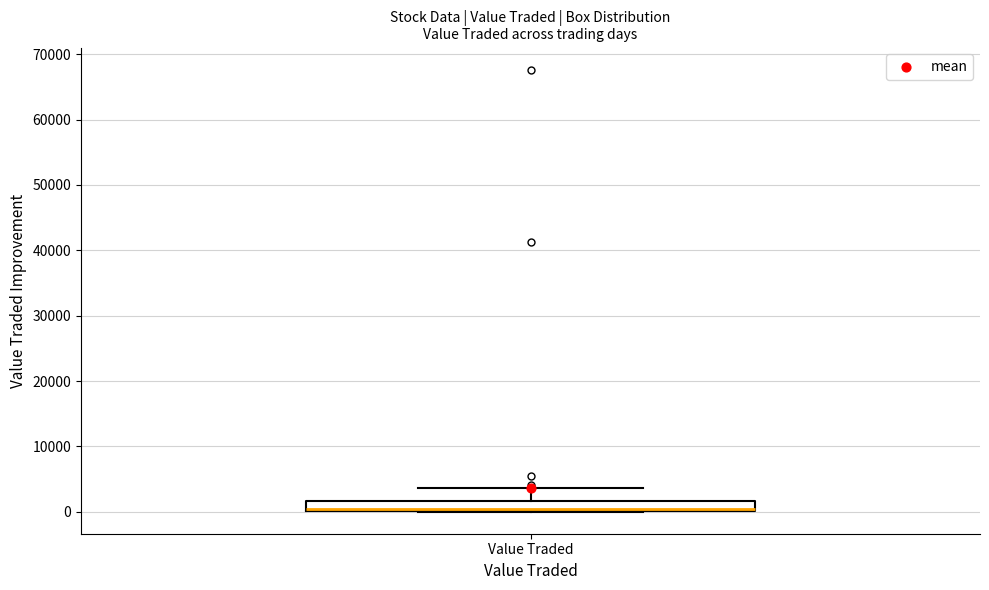

Transcribe this box plot: give where the median line is, the range the box spans, and where the two whiskers end, as read against the y-axis. The values are not printed on the chart, so give them approximately, as read against the axis.

median 0 (just above the box's lower edge), box 0 to 2000, whiskers 0 to 4000